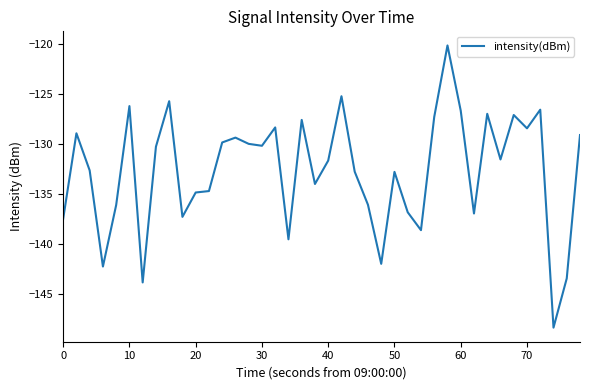

What is the difference between the maximum and minimum values?

28.3